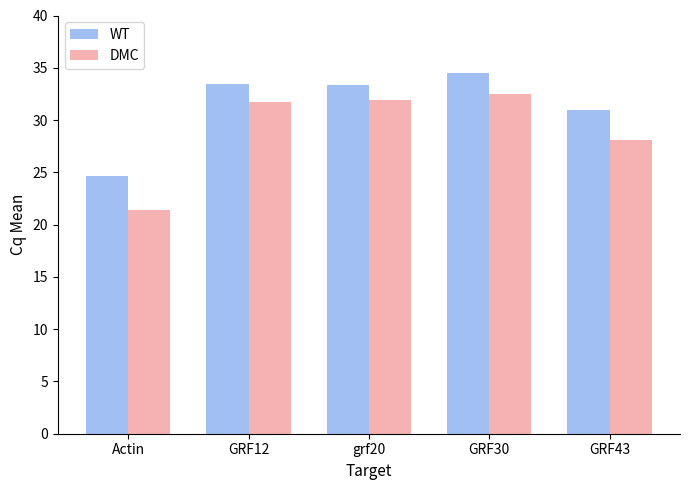

Between Actin and grf20, which series saw the biggest shift?

DMC